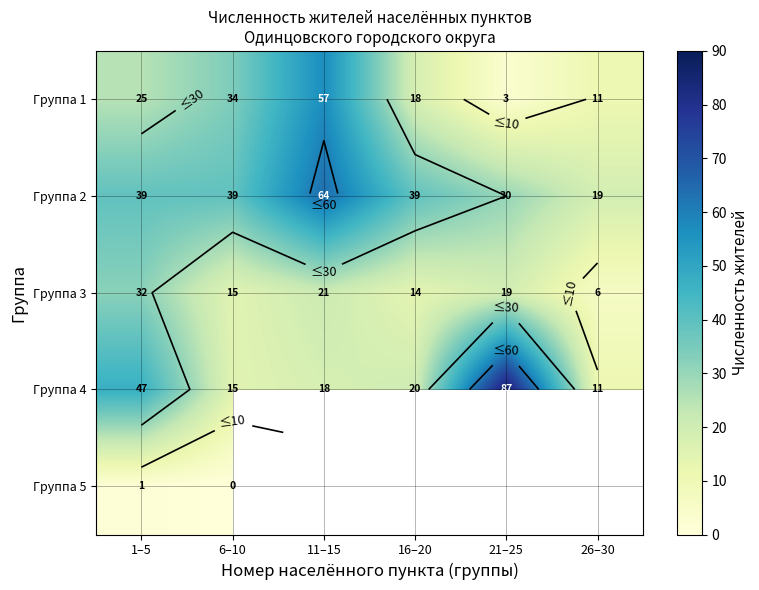

What is the difference between the highest and lowest values at 11–15?

46.0